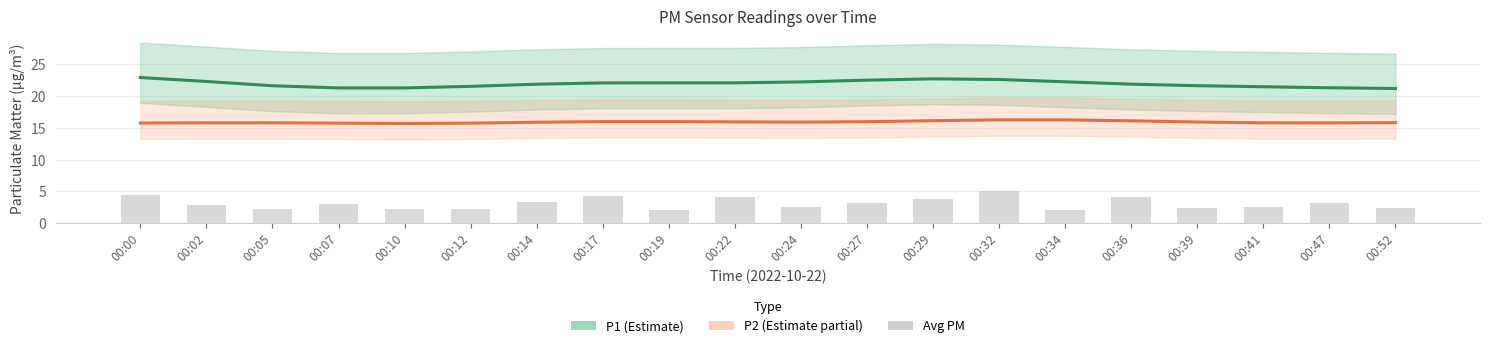

What is the total value across all series at 00:00?

43.1